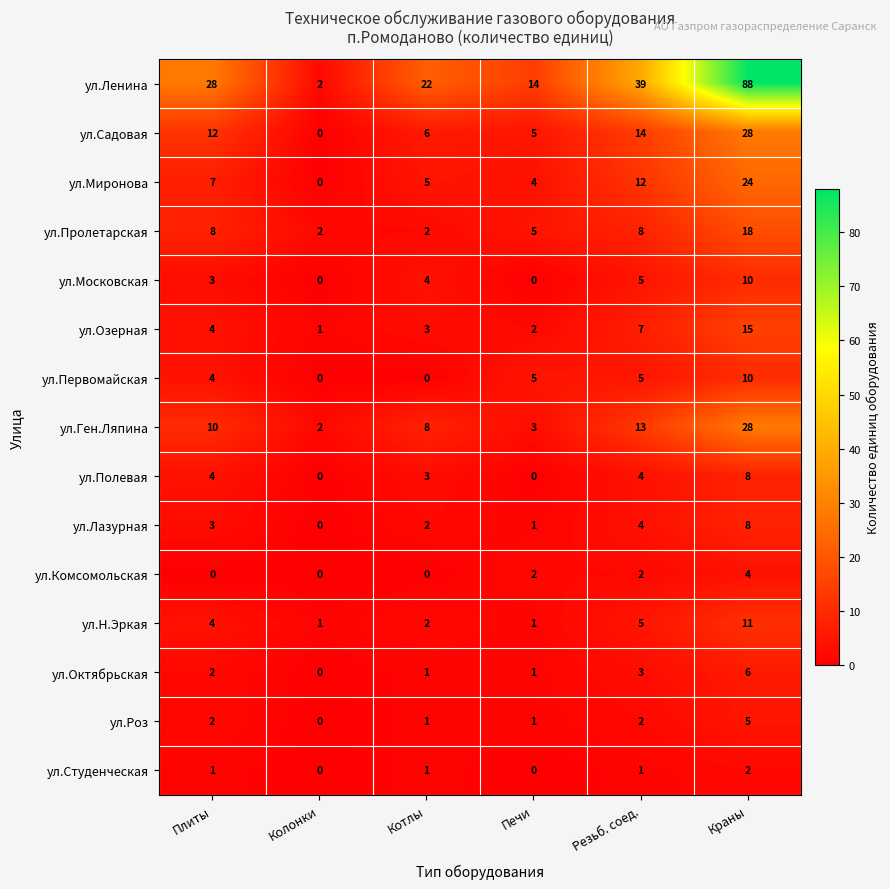

What is the total value across all series at Краны?

265